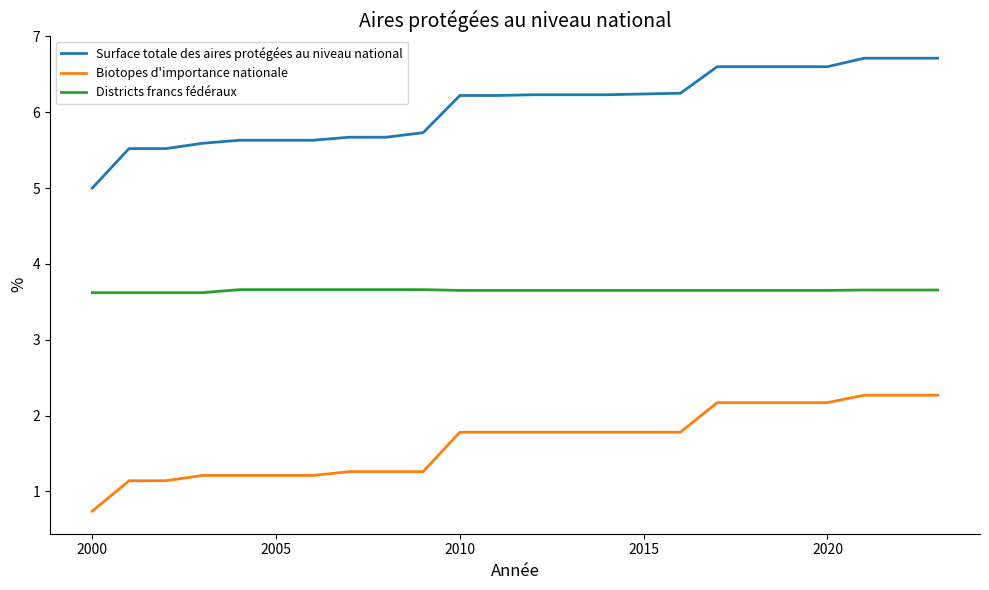

What is the smallest value displayed?

0.7